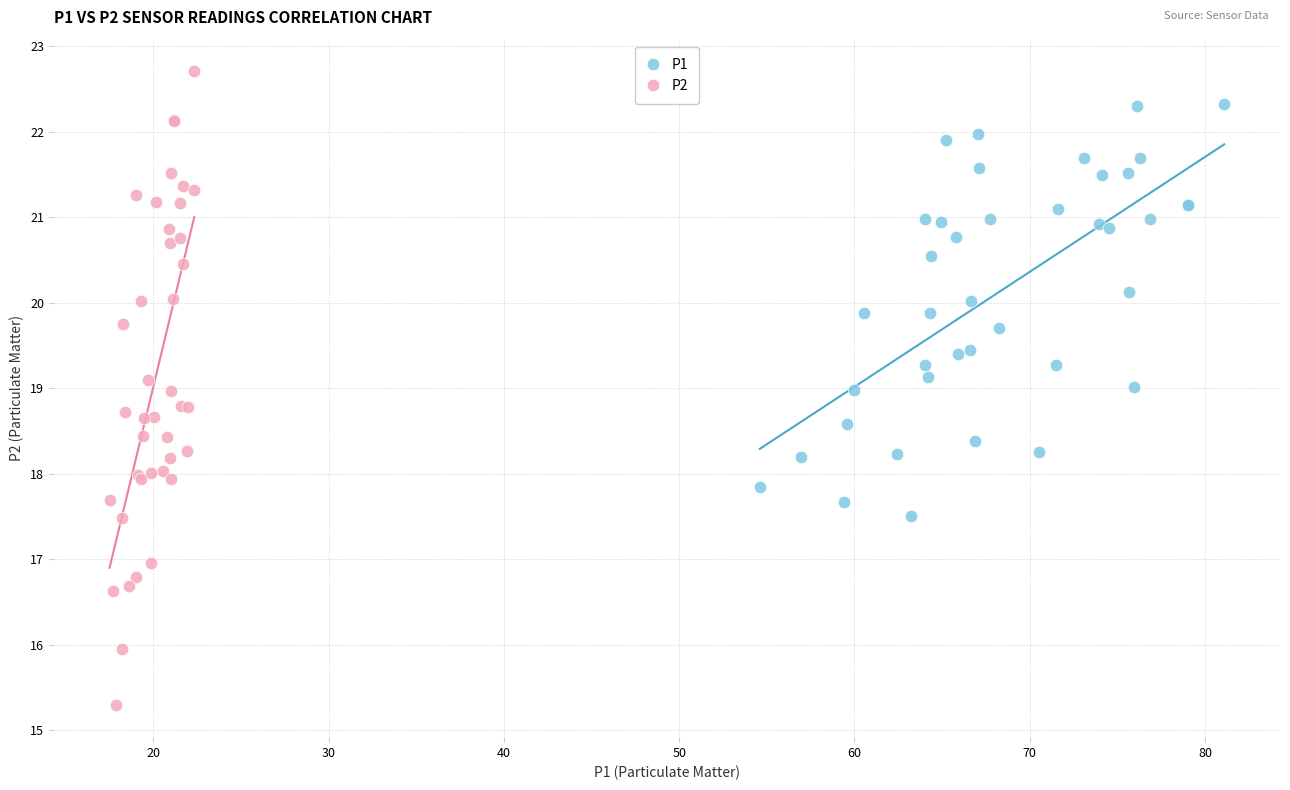

Which series contains the lowest Y value?

P2